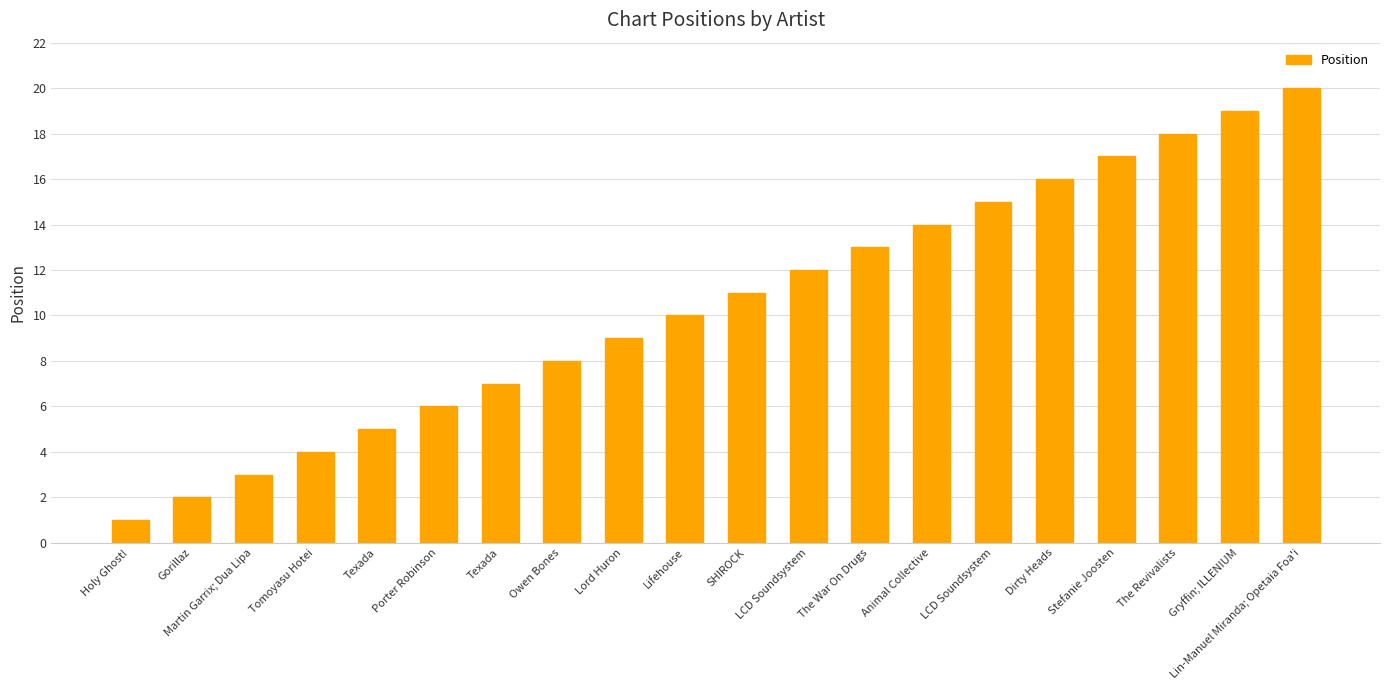

List the labels in order of value, smallest first.

Holy Ghost!, Gorillaz, Martin Garrix; Dua Lipa, Tomoyasu Hotei, Texada, Porter Robinson, Texada, Owen Bones, Lord Huron, Lifehouse, SHIROCK, LCD Soundsystem, The War On Drugs, Animal Collective, LCD Soundsystem, Dirty Heads, Stefanie Joosten, The Revivalists, Gryffin; ILLENIUM, Lin-Manuel Miranda; Opetaia Foa'i